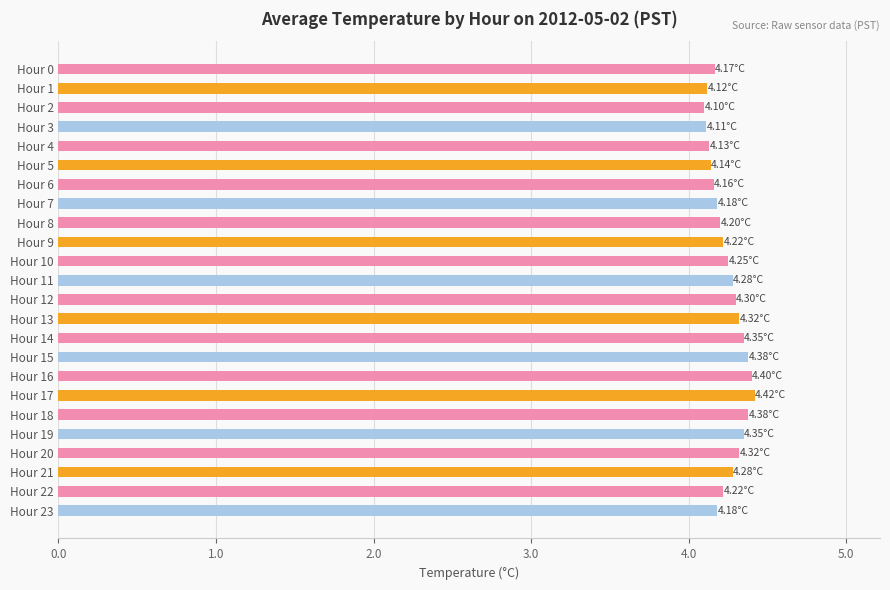

What is the ratio of the value at Hour 9 to the value at Hour 22?

1.0